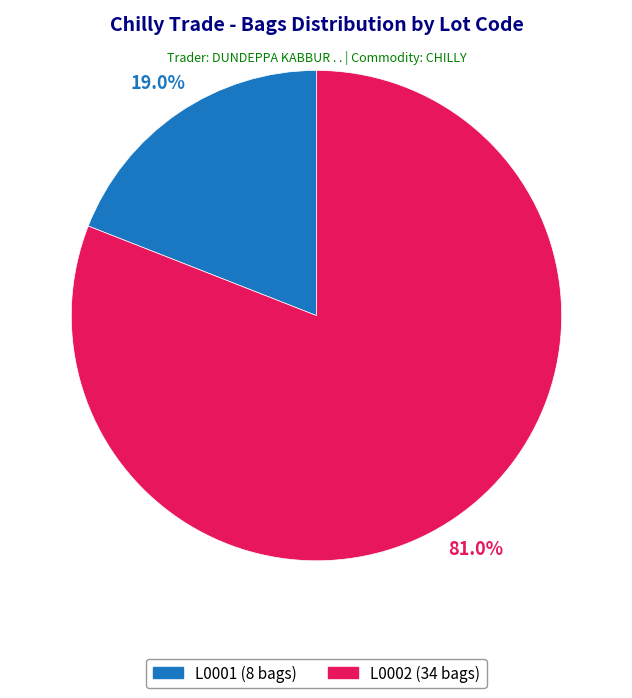

True or false: L0002 accounts for 81% of the total.

True